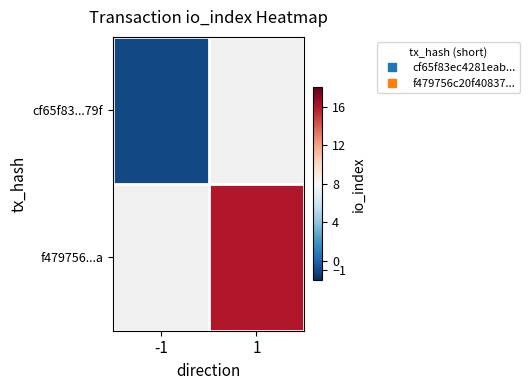

Which series has the widest spread of values?

cf65f83...79f